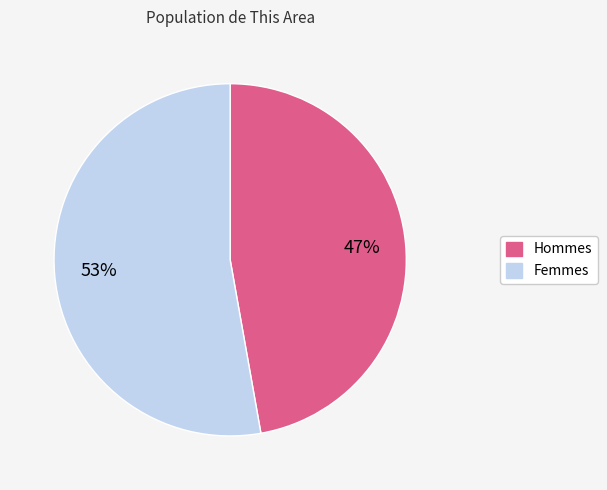

How many slices are in this pie chart?

2